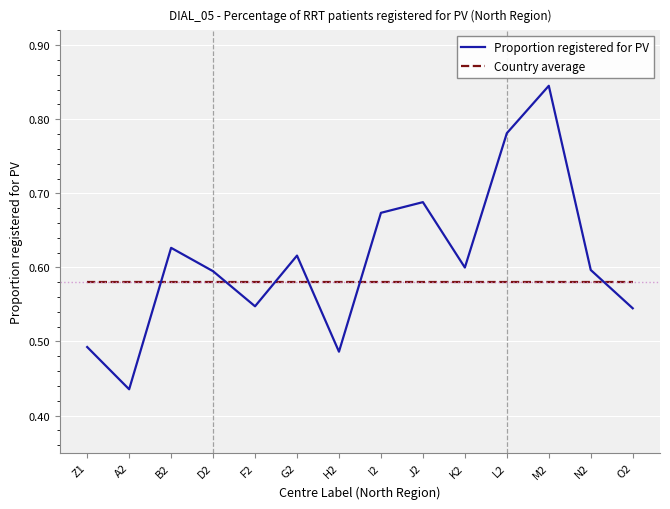

The Country average series shows 0.6 at D2. True or false?

True